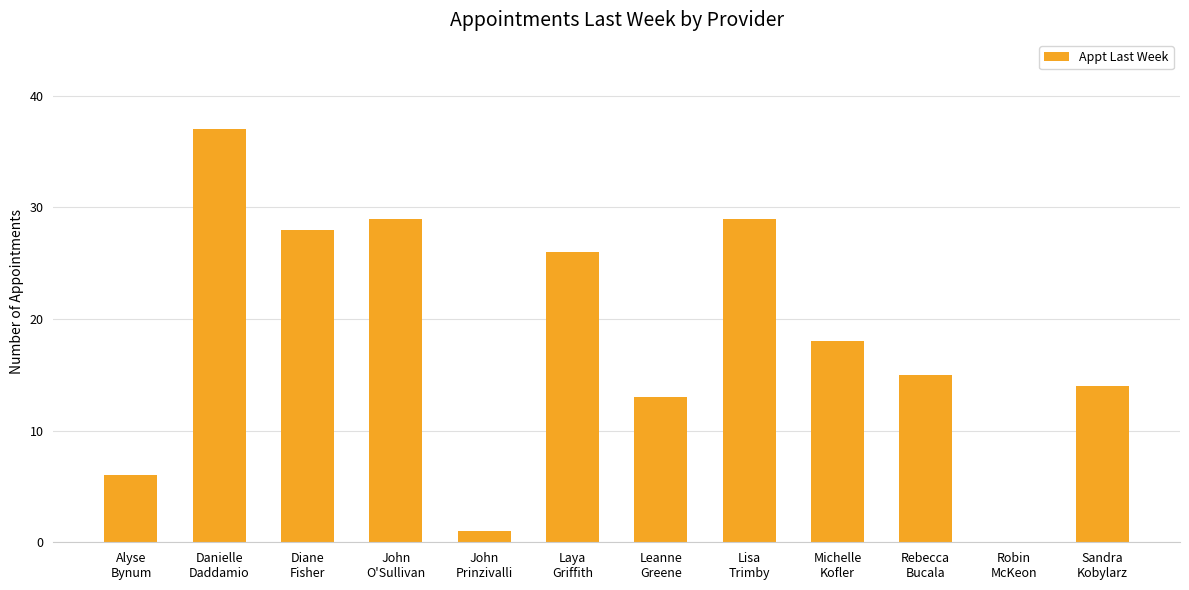

What is the ratio of the value at Laya
Griffith to the value at Leanne
Greene?

2.0